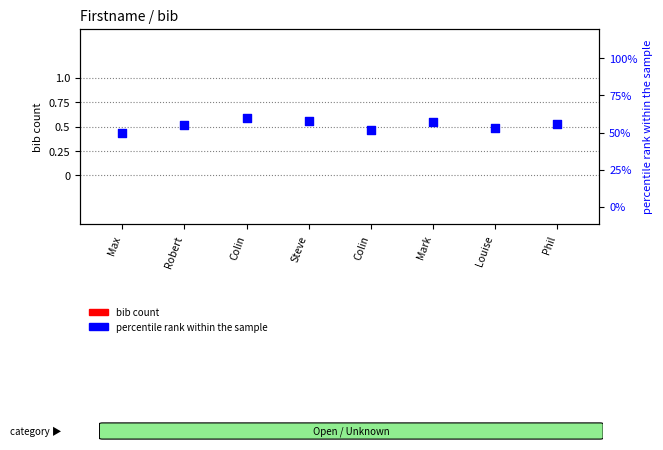

Which series has the widest spread of Y values?

percentile rank within the sample